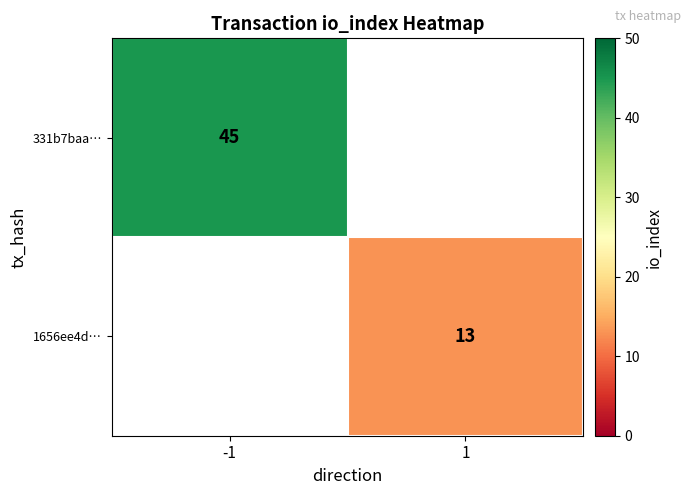

The 1656ee4d… series shows 4 at 1. True or false?

False